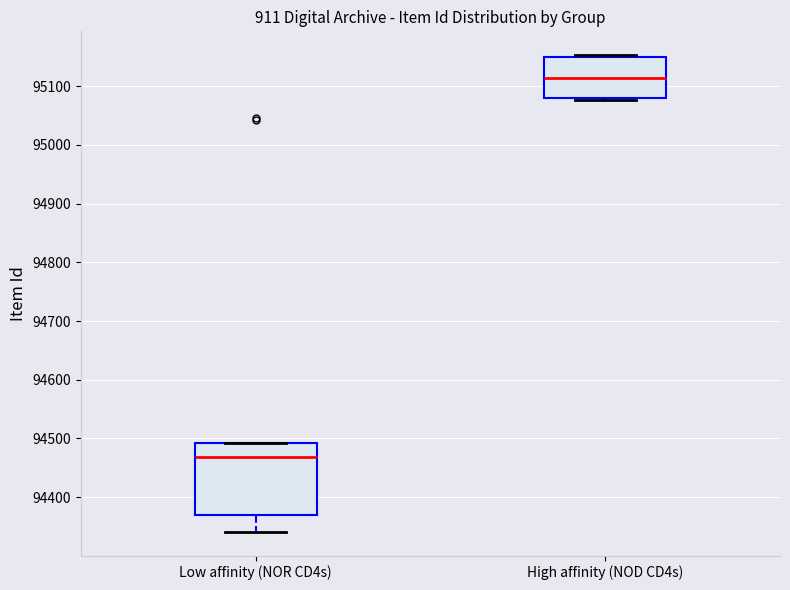

Where is the upper edge of the box for High affinity (NOD CD4s) on the y-axis? The values are not printed on the chart, so give them approximately, as read against the axis.

95150